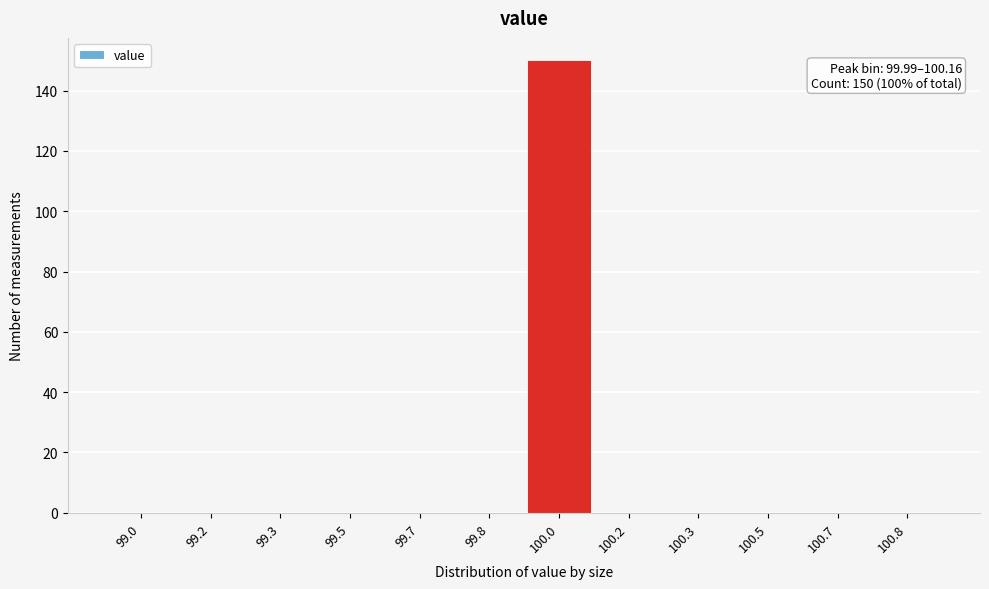

Reading right to left, transcribe all the data shown in this chart.

100.8=0	100.7=0	100.5=0	100.3=0	100.2=0	100.0=150	99.8=0	99.7=0	99.5=0	99.3=0	99.2=0	99.0=0